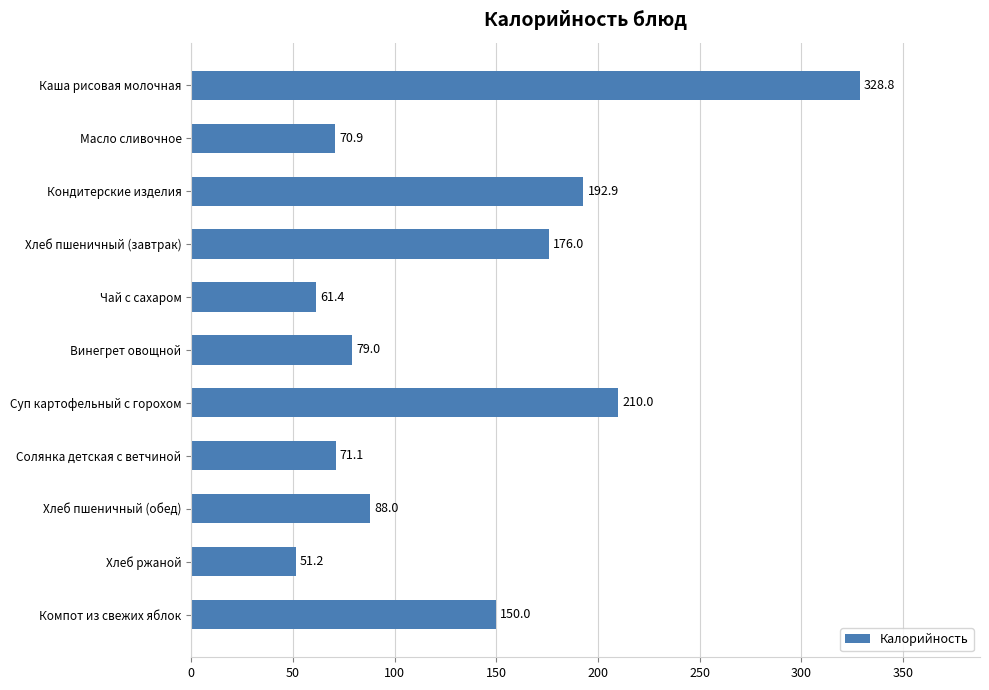

What is the change in value from Чай с сахаром to Винегрет овощной?

+17.6